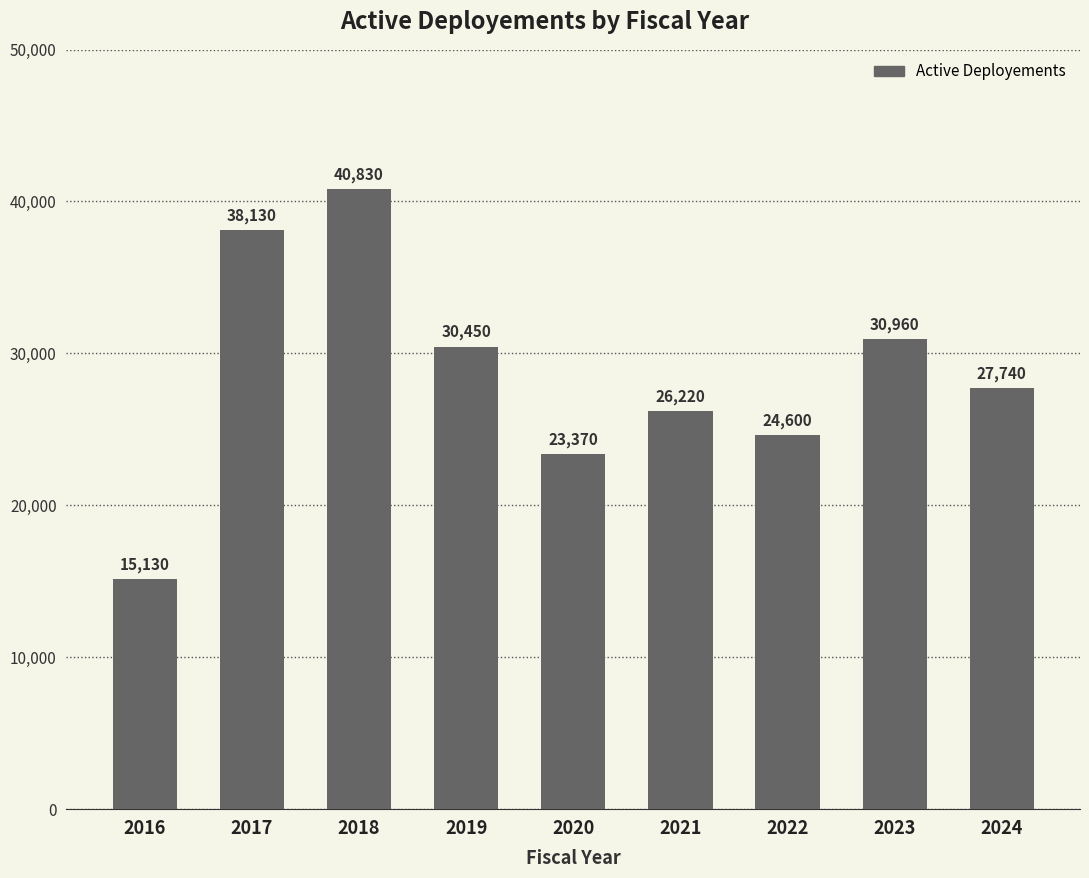

Are the bars horizontal?

No